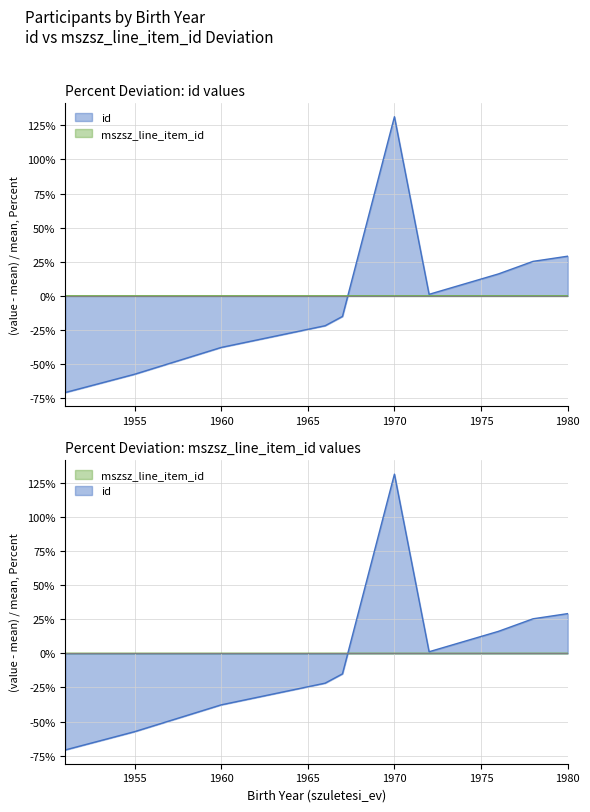

Is the value of id at 1960 greater than the value of mszsz_line_item_id at 1980?

No